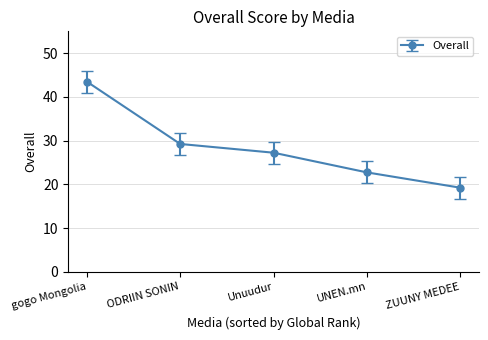

What position from the left is ODRIIN SONIN?

2